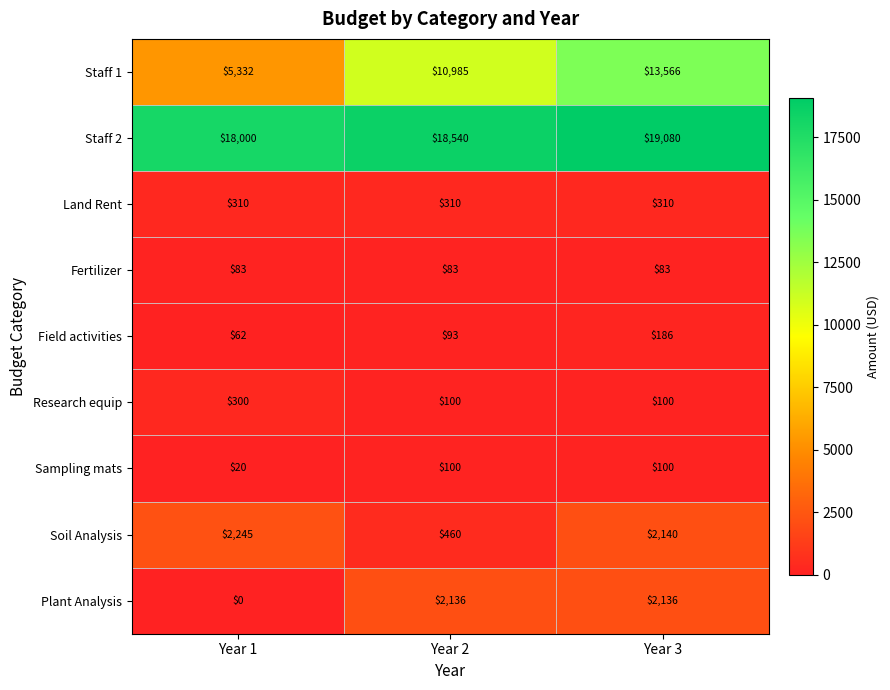

Which series has the largest total across all categories?

Staff 2